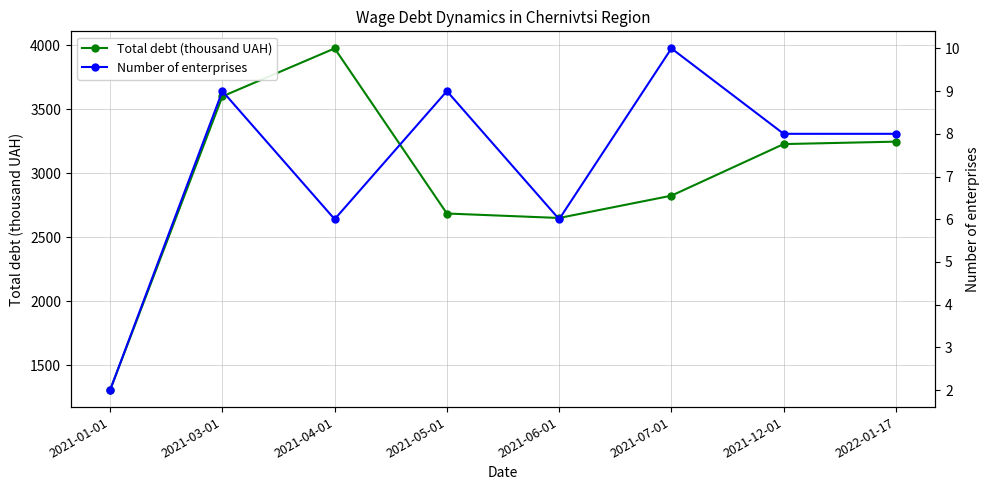

What position from the right is 2021-12-01?

2